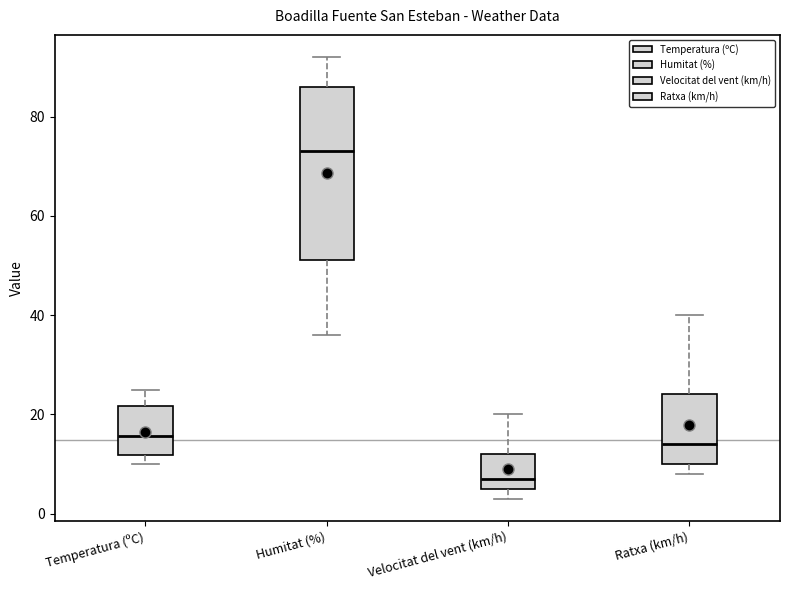

Which box has the lowest median line?

Velocitat del vent (km/h)